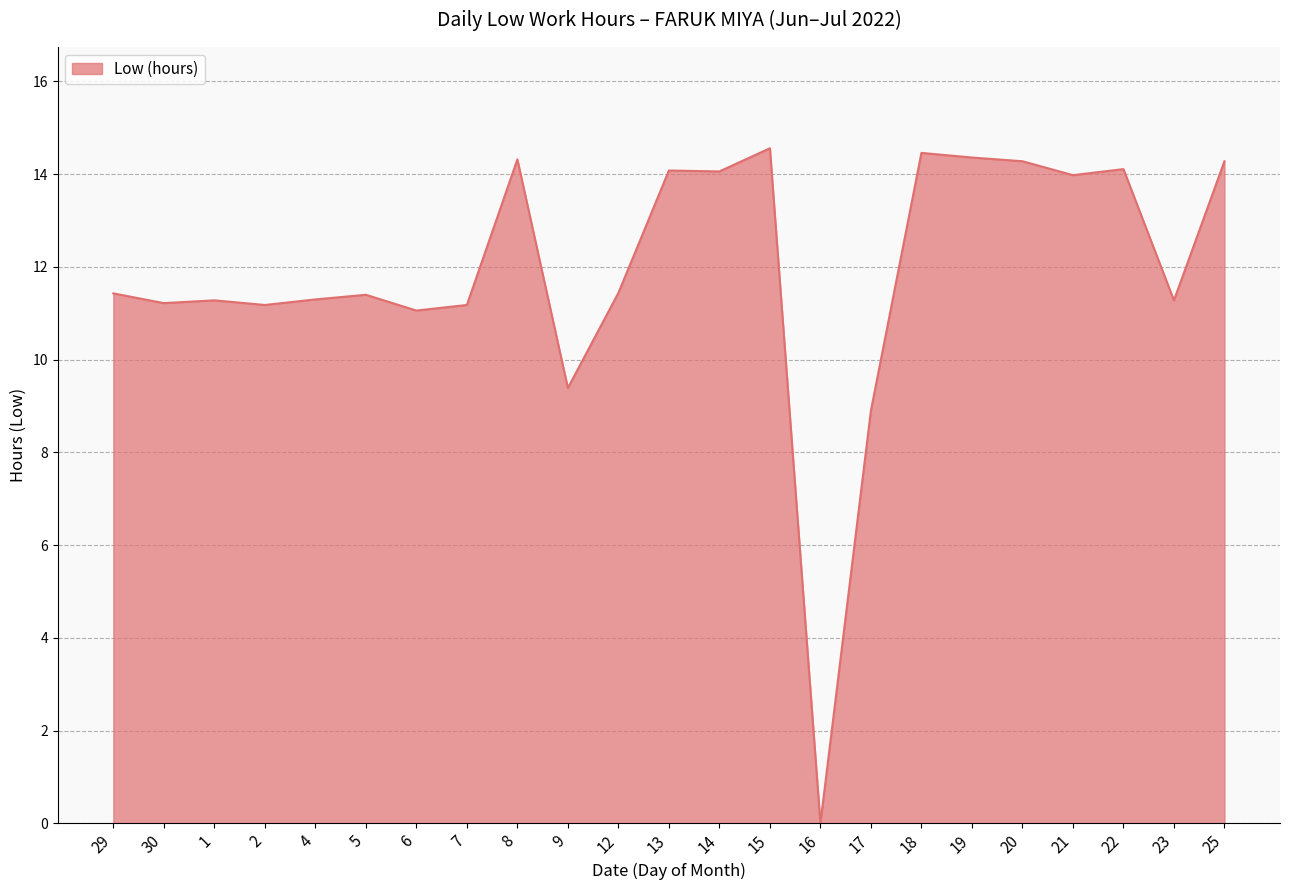

Between 6 and 20, which is larger?

20